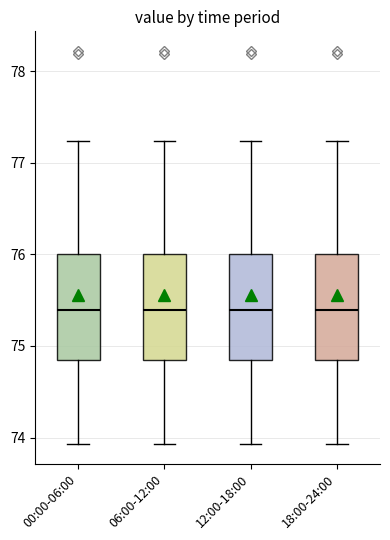

Reading left to right, read every box against the y-axis: the position of its median line, the range the box covers, and the ends of its whiskers. The values are not printed on the chart, so give them approximately, as read against the axis.

00:00-06:00: median 75.4, box 74.8 to 76.0, whiskers 73.9 to 77.2
06:00-12:00: median 75.4, box 74.8 to 76.0, whiskers 73.9 to 77.2
12:00-18:00: median 75.4, box 74.8 to 76.0, whiskers 73.9 to 77.2
18:00-24:00: median 75.4, box 74.8 to 76.0, whiskers 73.9 to 77.2